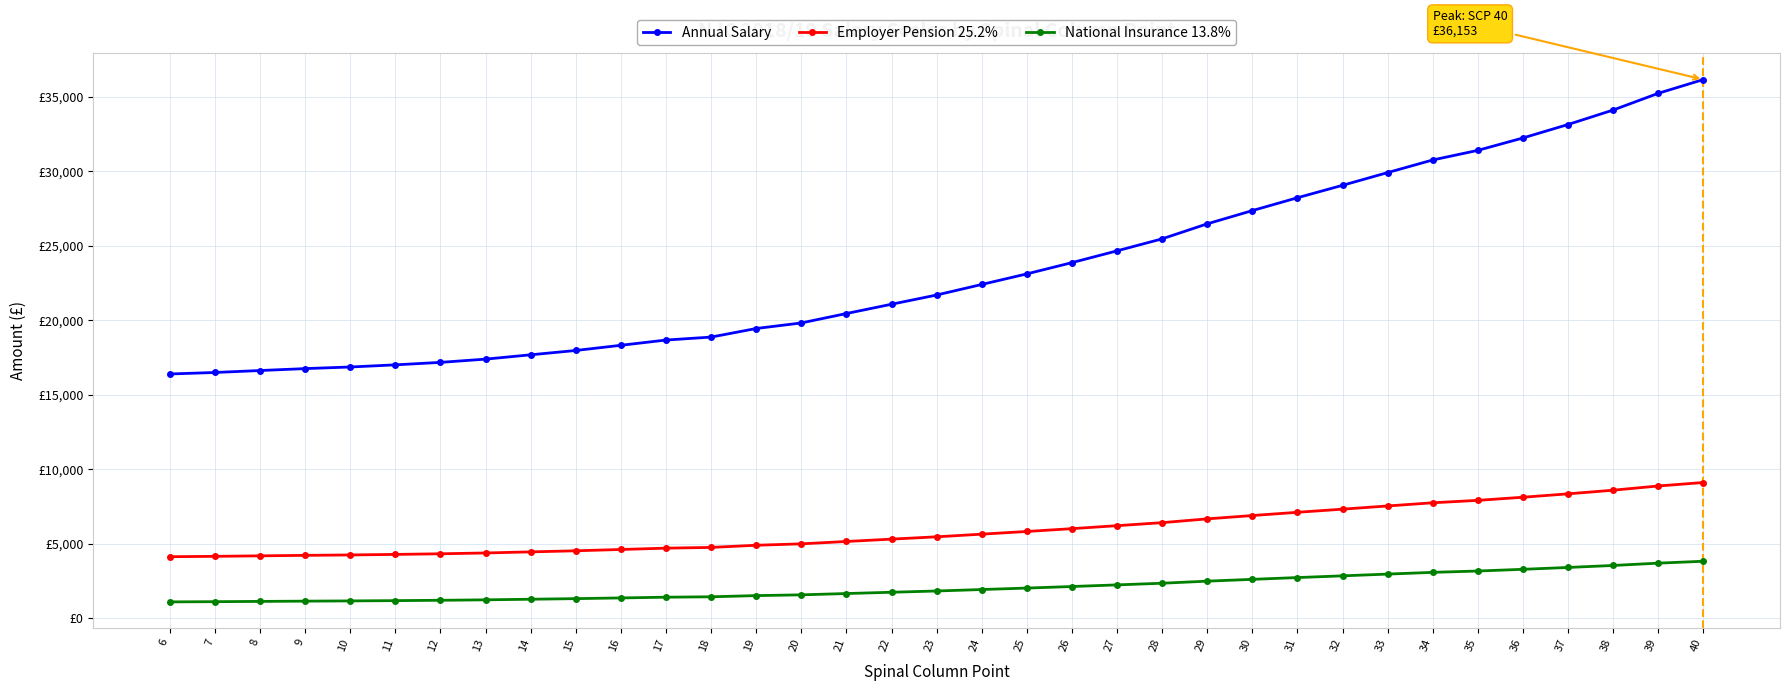

Reading left to right, what are all the values shown in this chart?

Annual Salary: 16394.0	16495.0	16626.0	16755.0	16863.0	17007.0	17173.0	17391.0	17681.0	17972.0	18319.0	18672.0	18870.0	19446.0	19819.0	20451.0	21074.0	21693.0	22401.0	23111.0	23866.0	24657.0	25463.0	26470.0	27358.0	28221.0	29055.0	29909.0	30756.0	31401.0	32233.0	33136.0	34106.0	35229.0	36153.0
Employer Pension 25.2%: 4131.3	4156.7	4189.8	4222.3	4249.5	4285.8	4327.6	4382.5	4455.6	4528.9	4616.4	4705.3	4755.2	4900.4	4994.4	5153.7	5310.6	5466.6	5645.1	5824.0	6014.2	6213.6	6416.7	6670.4	6894.2	7111.7	7321.9	7537.1	7750.5	7913.1	8122.7	8350.3	8594.7	8877.7	9110.6
National Insurance 13.8%: 1099.9	1113.8	1131.9	1149.7	1164.6	1184.5	1207.4	1237.4	1277.5	1317.6	1365.5	1414.2	1441.5	1521.0	1572.5	1659.7	1745.7	1831.1	1928.8	2026.8	2131.0	2240.2	2351.4	2490.3	2612.9	2732.0	2847.1	2964.9	3081.8	3170.8	3285.6	3410.3	3544.1	3699.1	3826.6